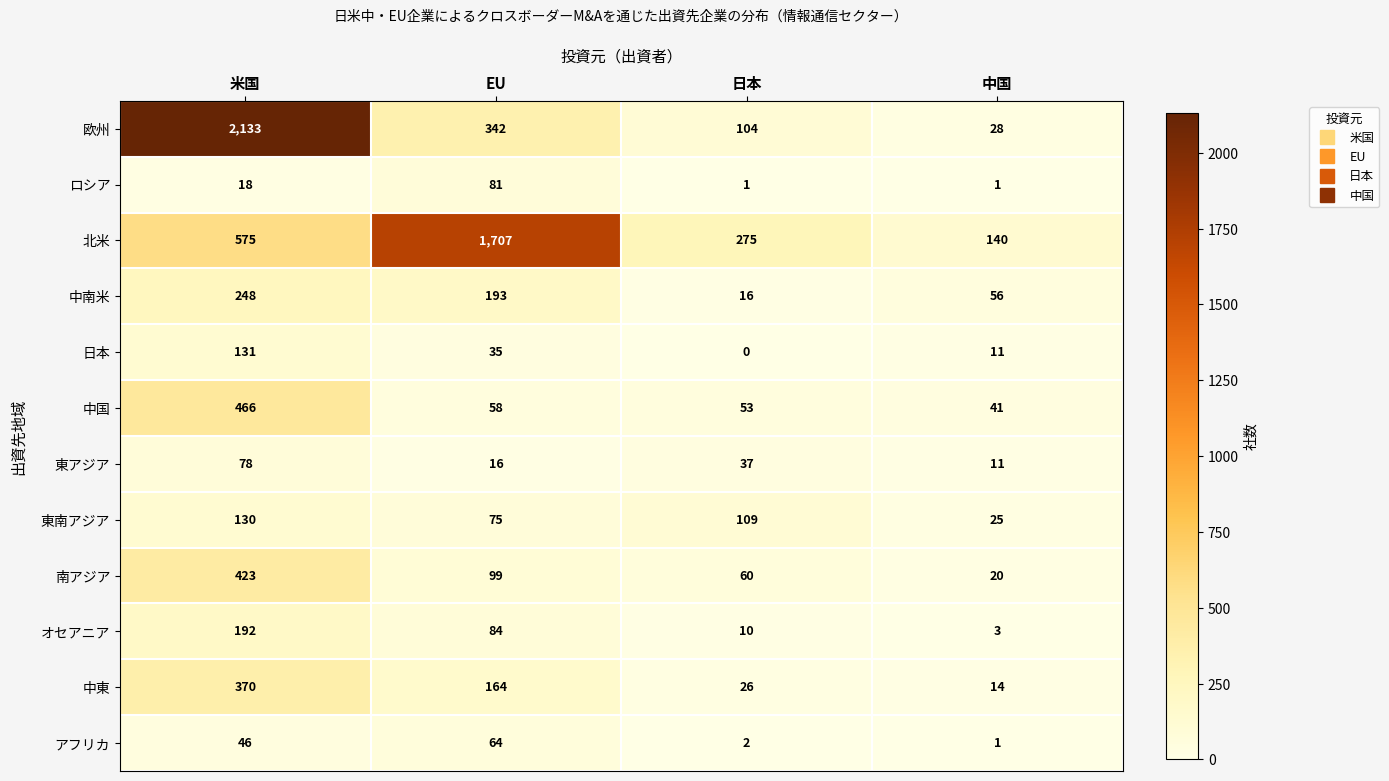

How many data points does each series have?

4